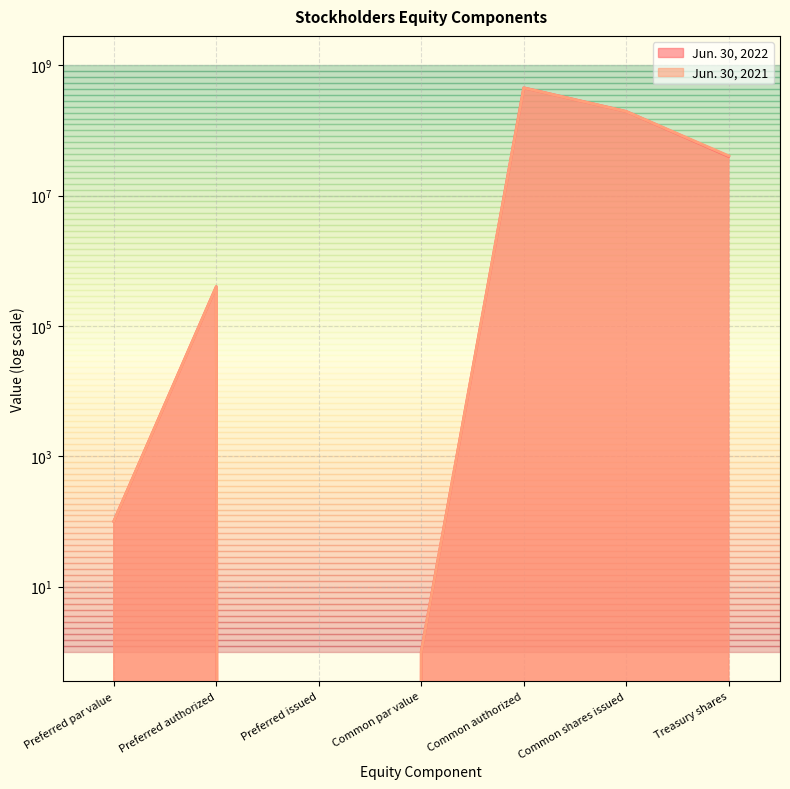

What is the value of the Jun. 30, 2021 point at the 2nd from the left?

400000